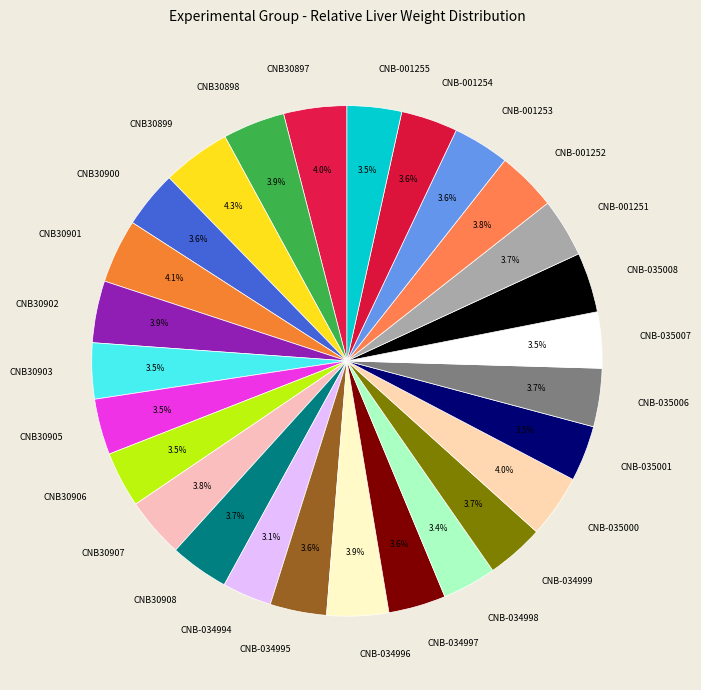

What percentage do CNB30907 and CNB-035006 together represent?

7.5%